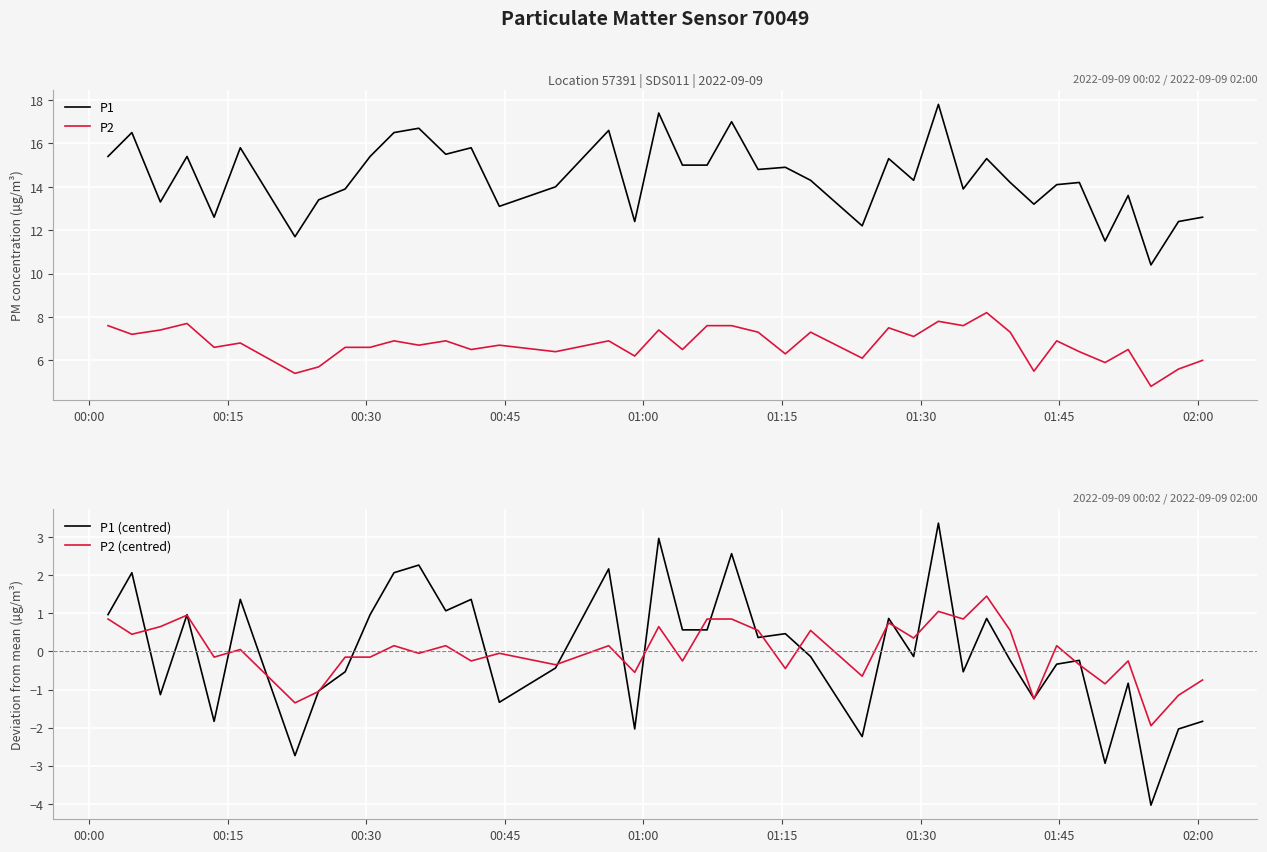

True or false: P1 and P2 intersect in this chart.

False